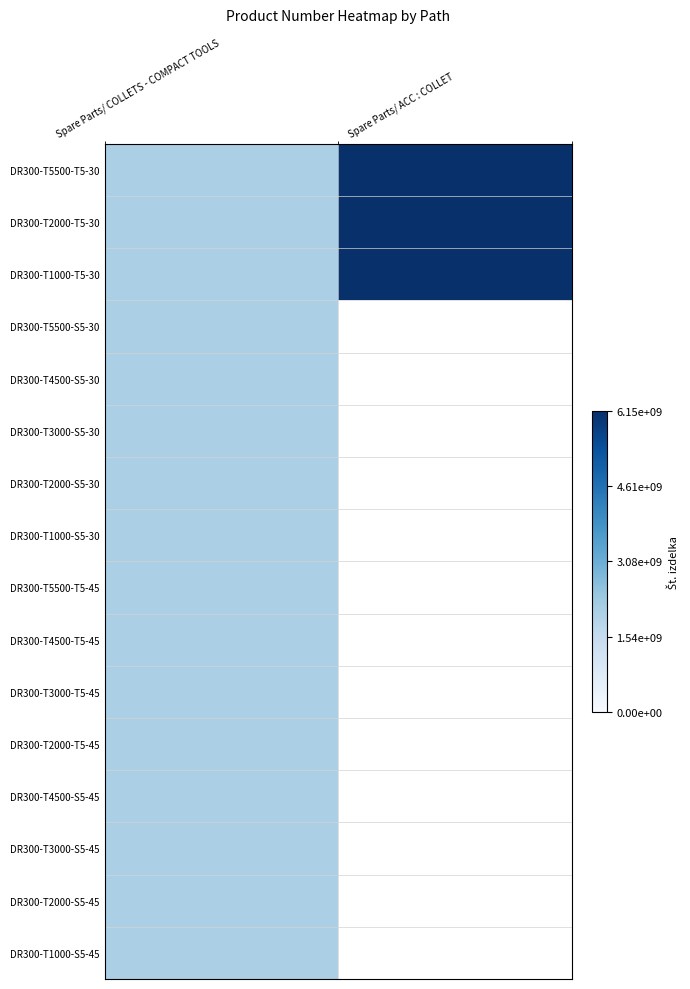

What is the total value across all series at Spare Parts/ COLLETS - COMPACT TOOLS?

32823608854.0